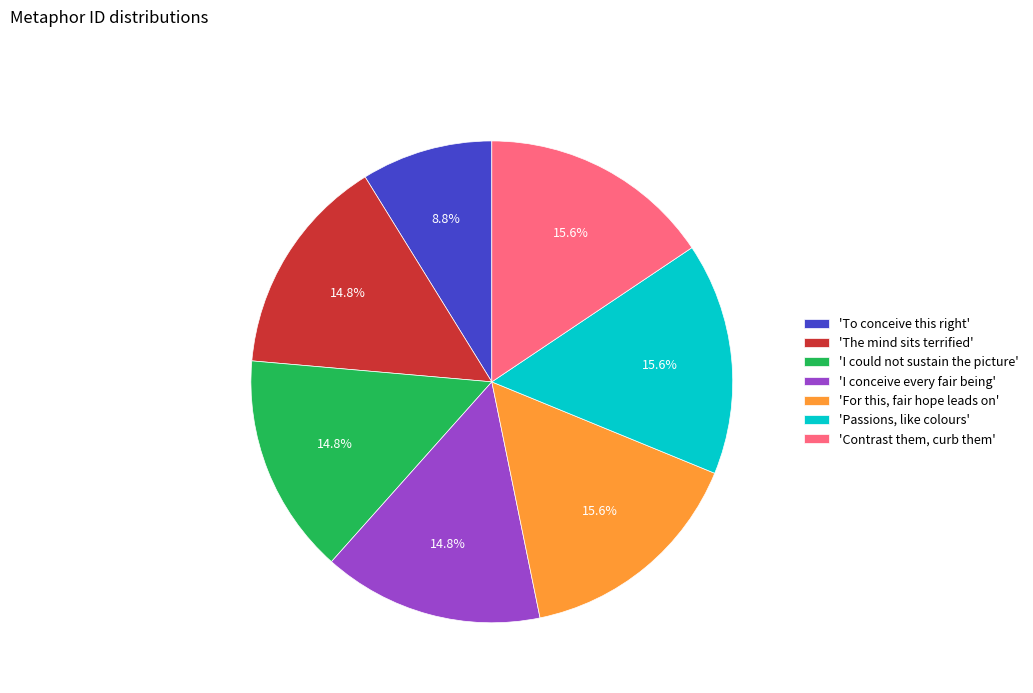

Between 'For this, fair hope leads on' and 'The mind sits terrified', which is larger?

'For this, fair hope leads on'